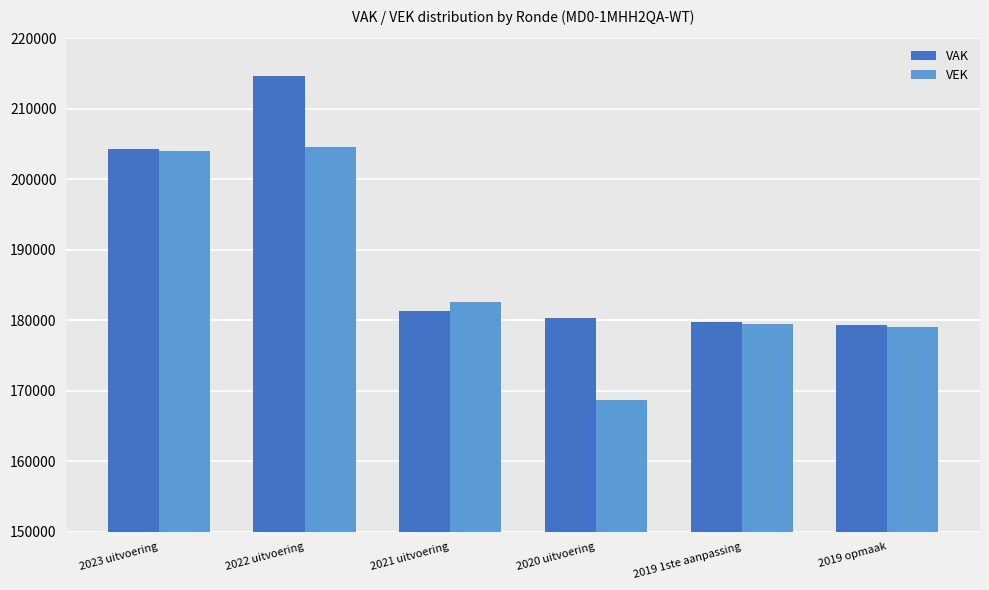

Reading left to right, extract all data points from this chart.

VAK: 2023 uitvoering=204378	2022 uitvoering=214642	2021 uitvoering=181283	2020 uitvoering=180374	2019 1ste aanpassing=179779	2019 opmaak=179384
VEK: 2023 uitvoering=204051	2022 uitvoering=204623	2021 uitvoering=182643	2020 uitvoering=168752	2019 1ste aanpassing=179452	2019 opmaak=179057